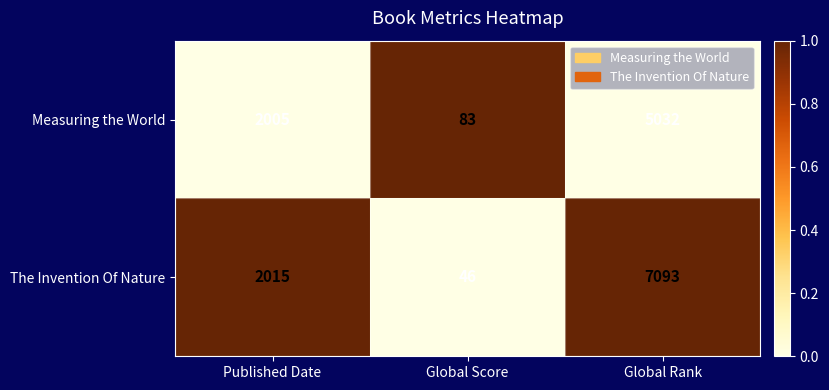

The value of Measuring the World at Published Date is 2005. True or false?

True